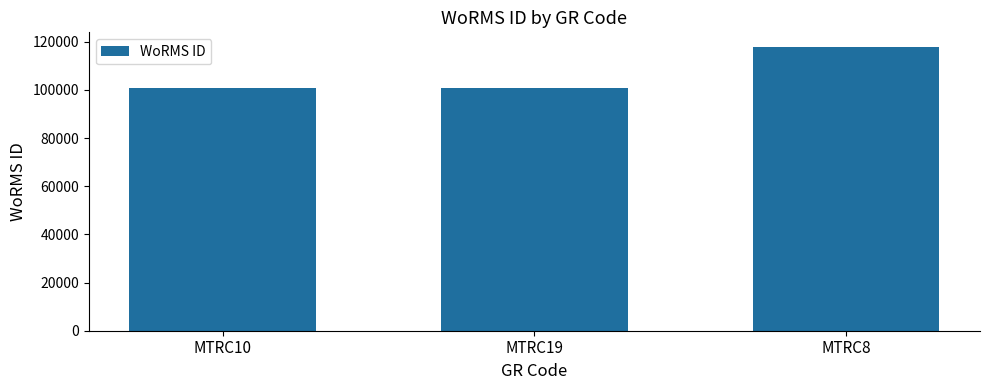

What is the greatest value displayed?

117994